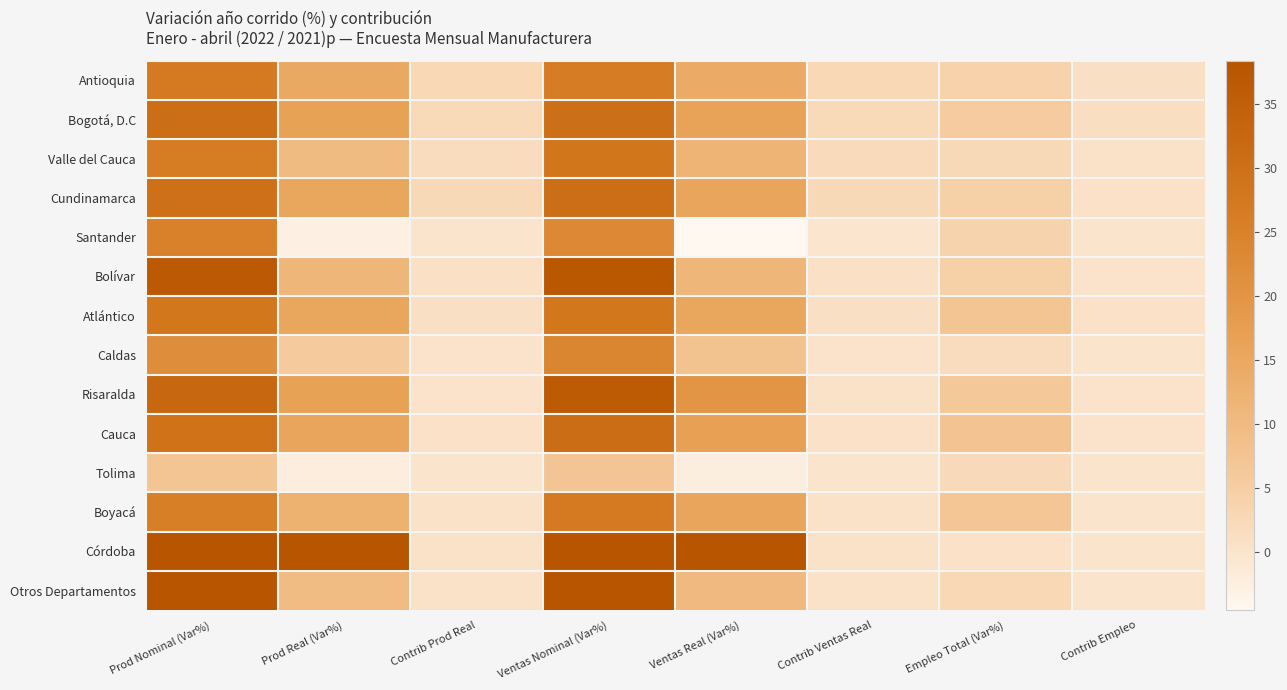

What is the spread (max minus min) of values at Contrib Ventas Real?

2.9